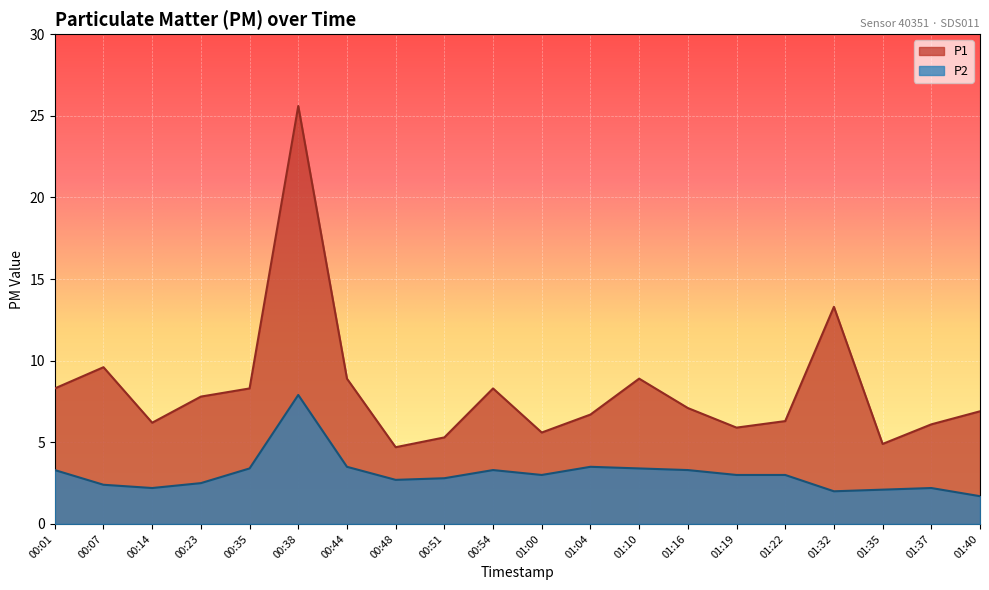

What is the label of the 14th point from the right?

00:44